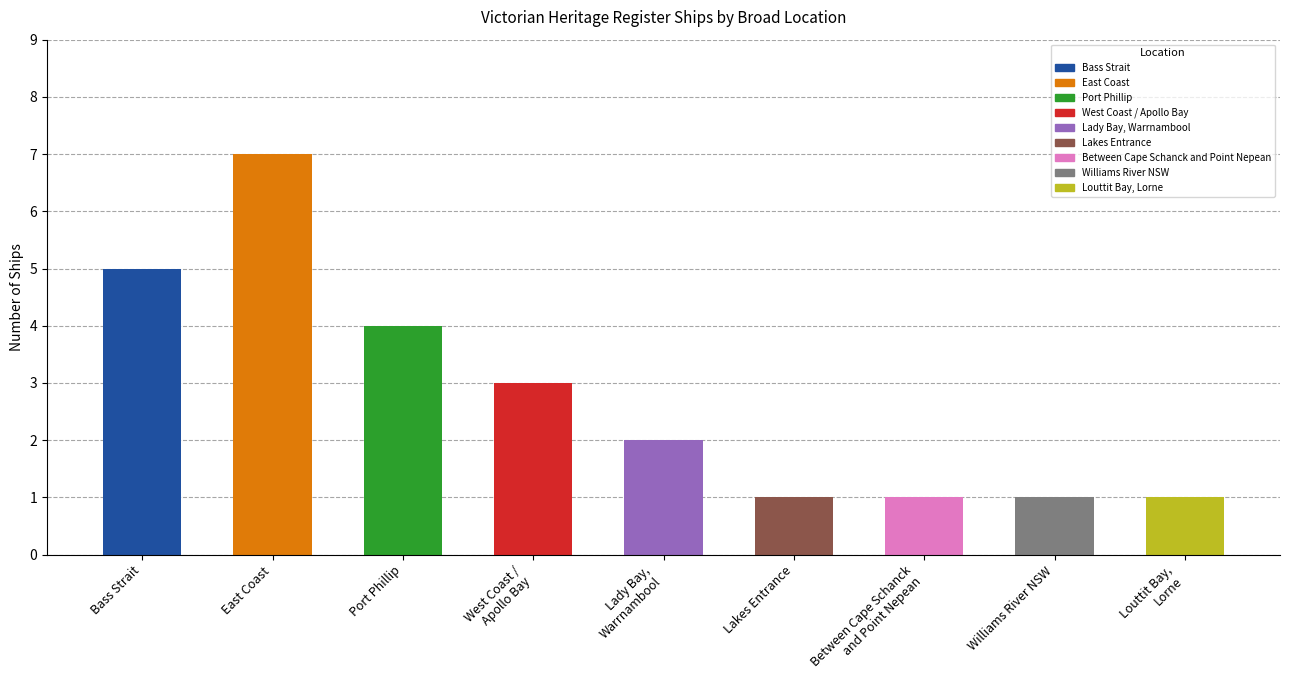

What is the difference between the maximum and minimum values?

6